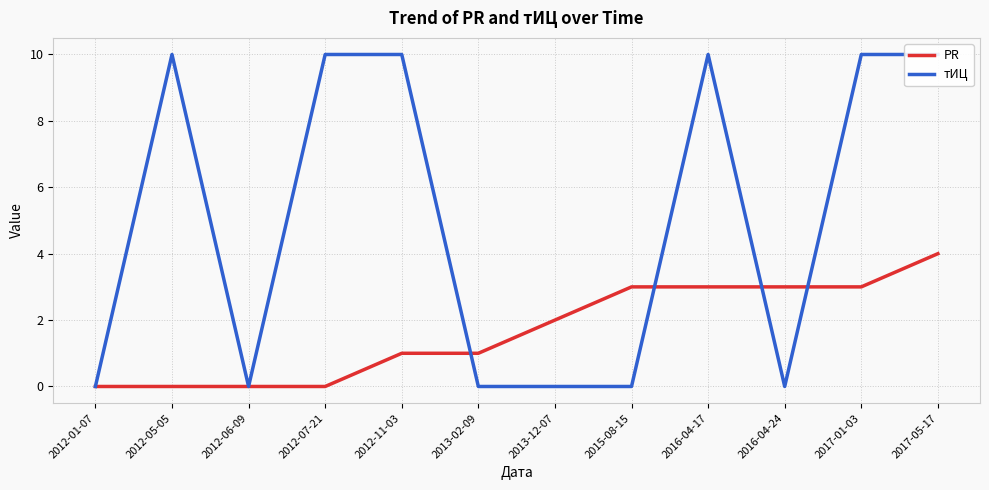

Is the value of PR at 2012-06-09 greater than the value of тИЦ at 2012-01-07?

No